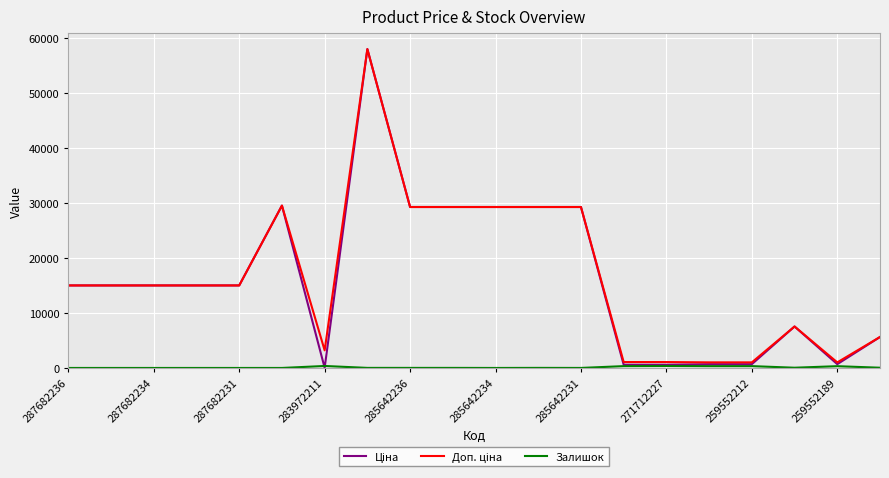

True or false: Ціна and Доп. ціна cross at least once.

False